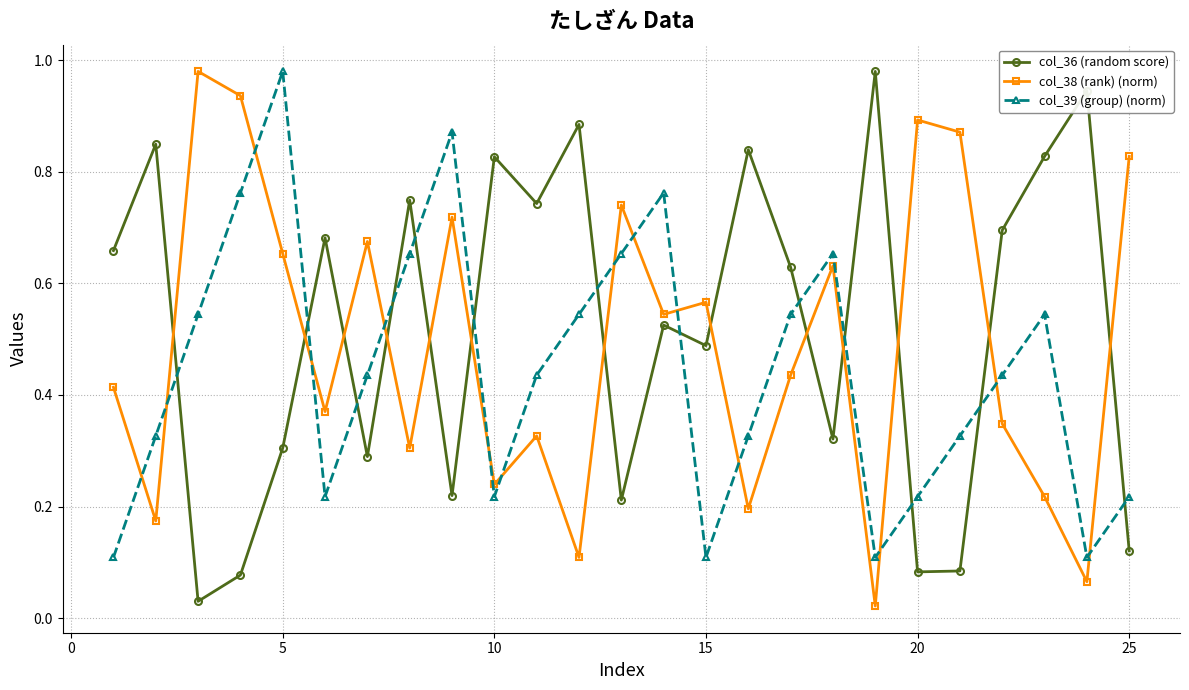

True or false: col_39 (group) (norm) and col_38 (rank) (norm) intersect in this chart.

True